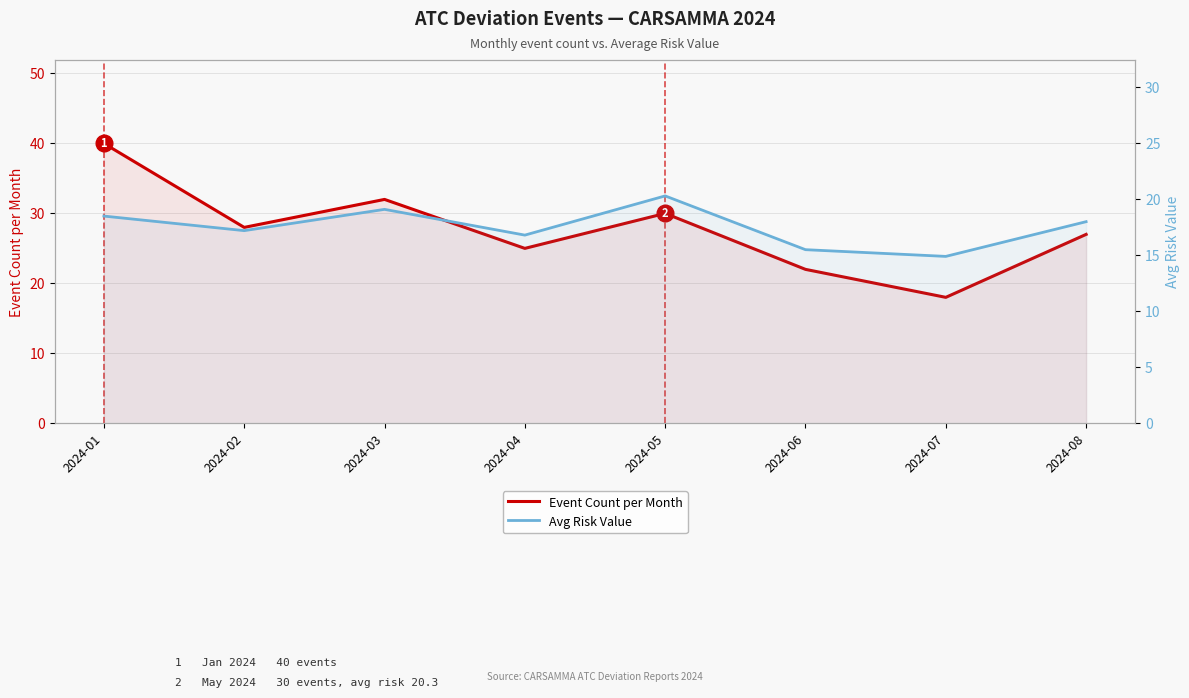

How many data points in Avg Risk Value are above 18?

3